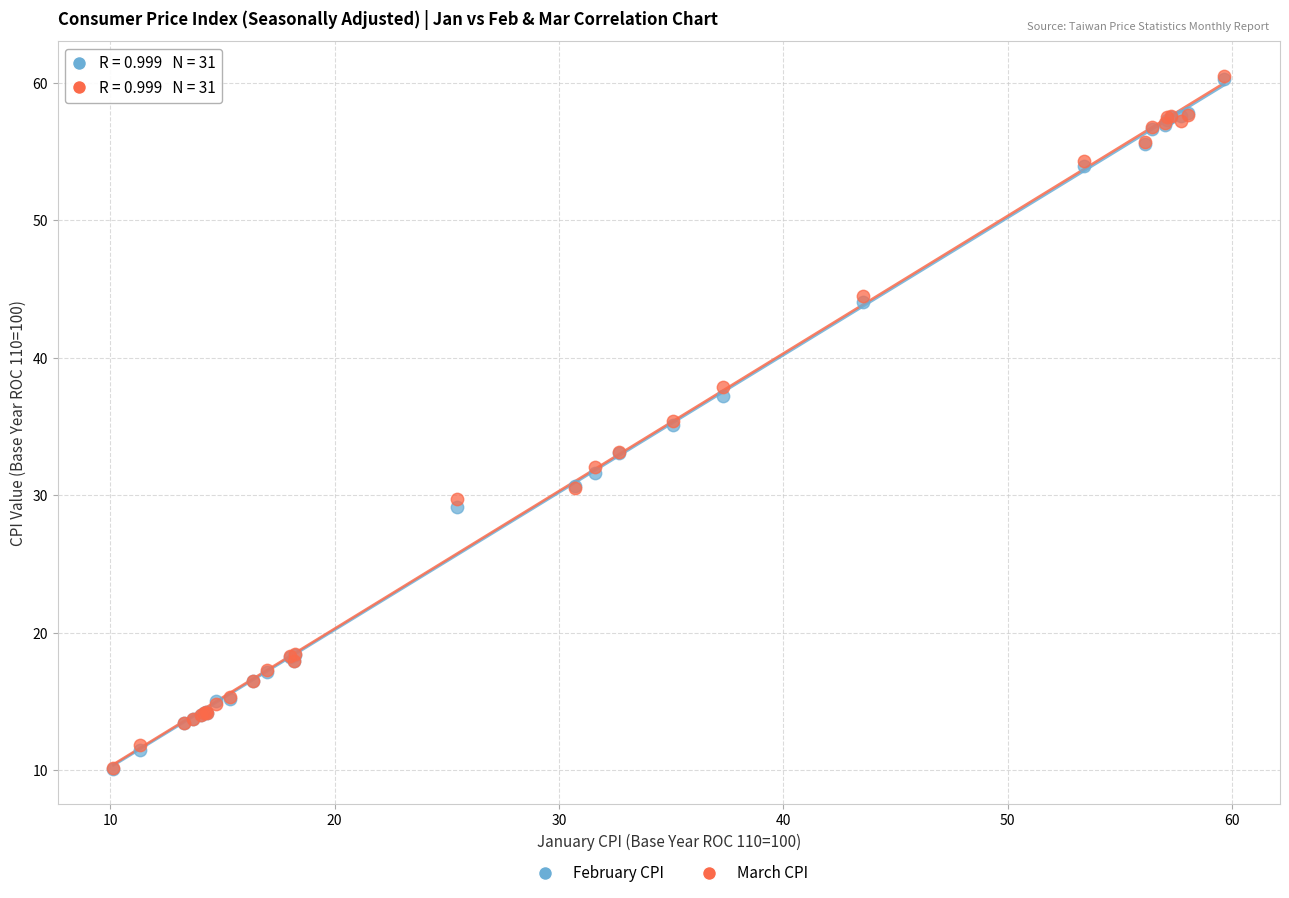

What are all the series names shown in the legend?

February CPI, March CPI